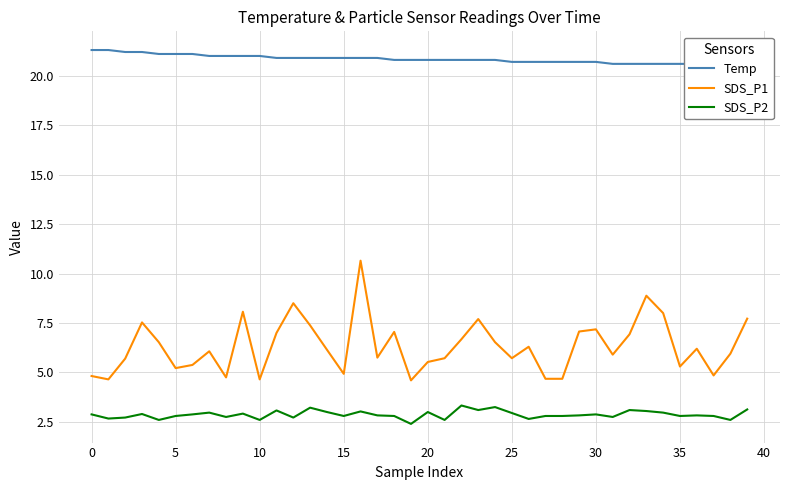

At which label is Temp closest to 20?

38